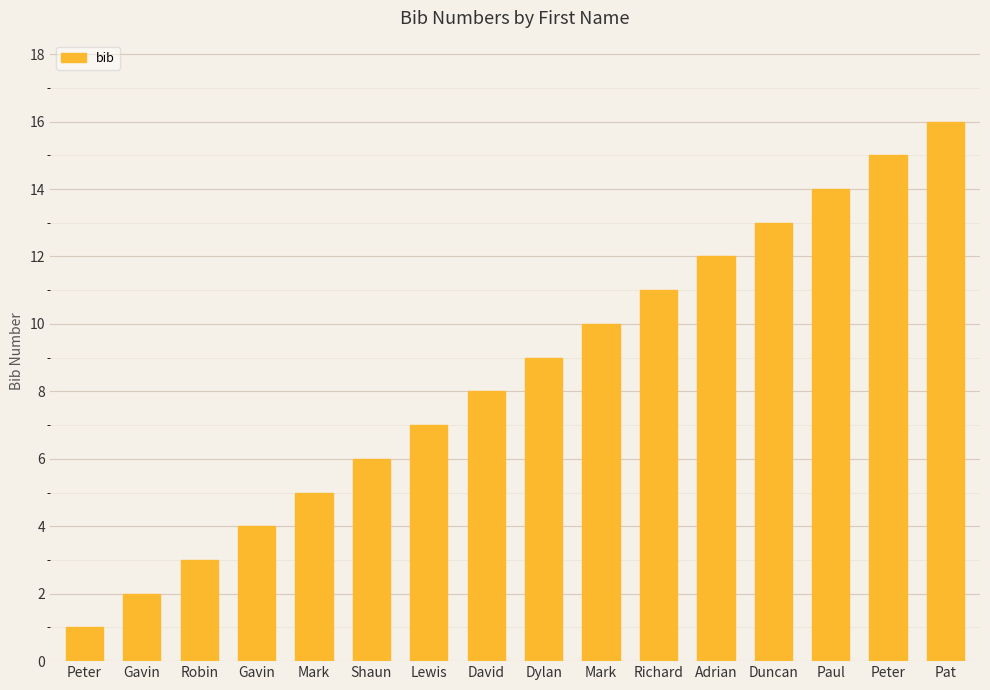

How many distinct data groups are displayed?

1